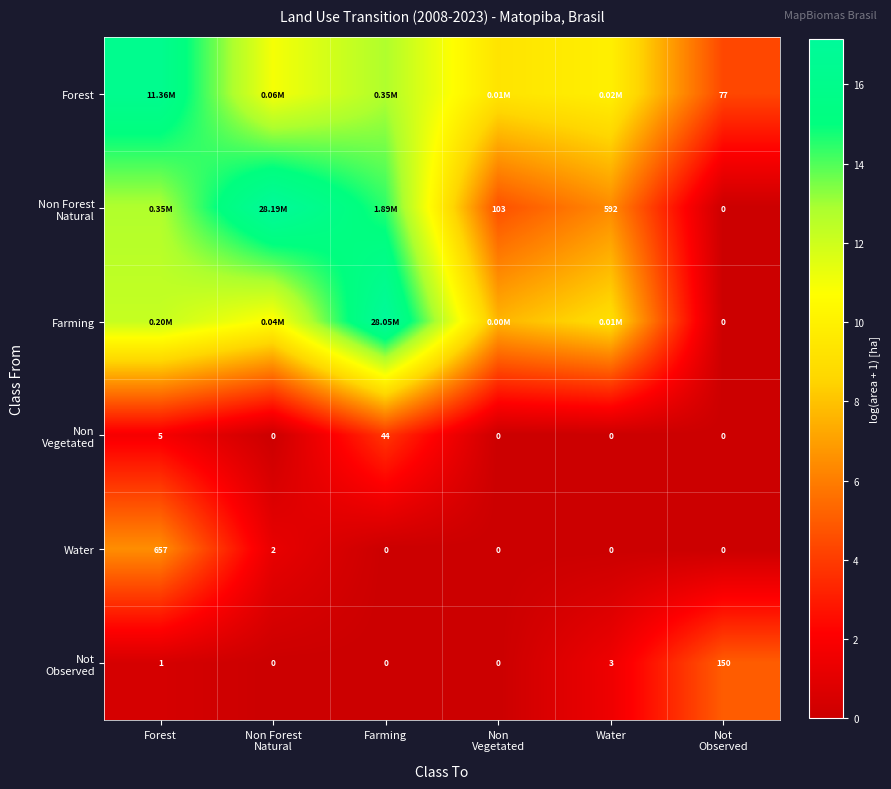

How many values in Water are above zero?

2